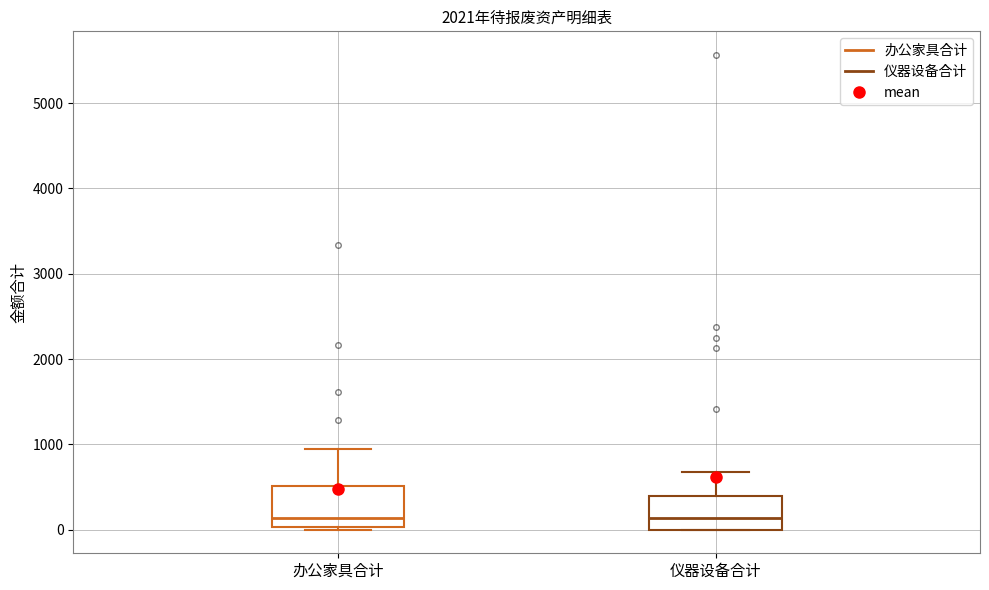

Reading left to right, read every box against the y-axis: the position of its median line, the range the box covers, and the ends of its whiskers. The values are not printed on the chart, so give them approximately, as read against the axis.

办公家具合计: median 100, box 0 to 500, whiskers 0 (just below the box's lower edge) to 900
仪器设备合计: median 100, box 0 to 400, whiskers 0 to 700